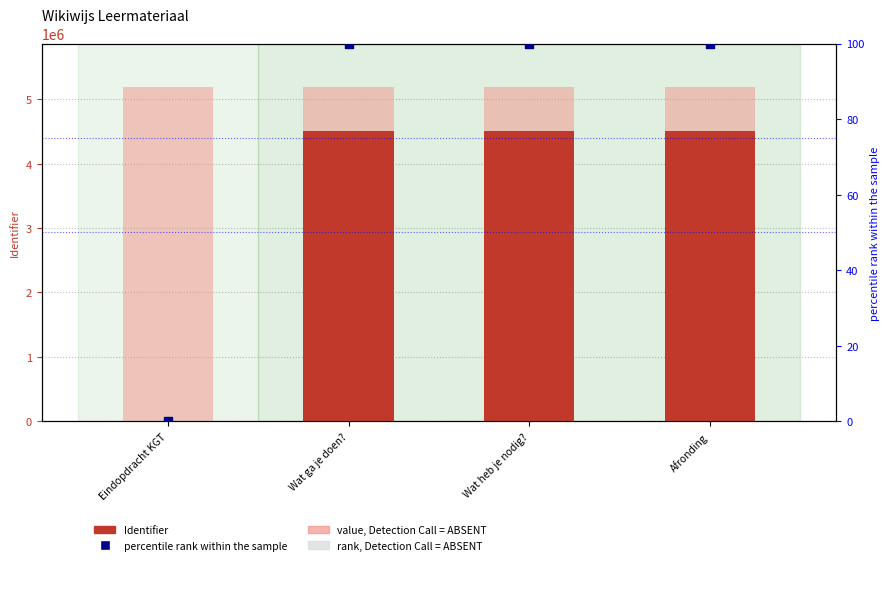

Which series reaches the maximum Y coordinate?

value, Detection Call = ABSENT